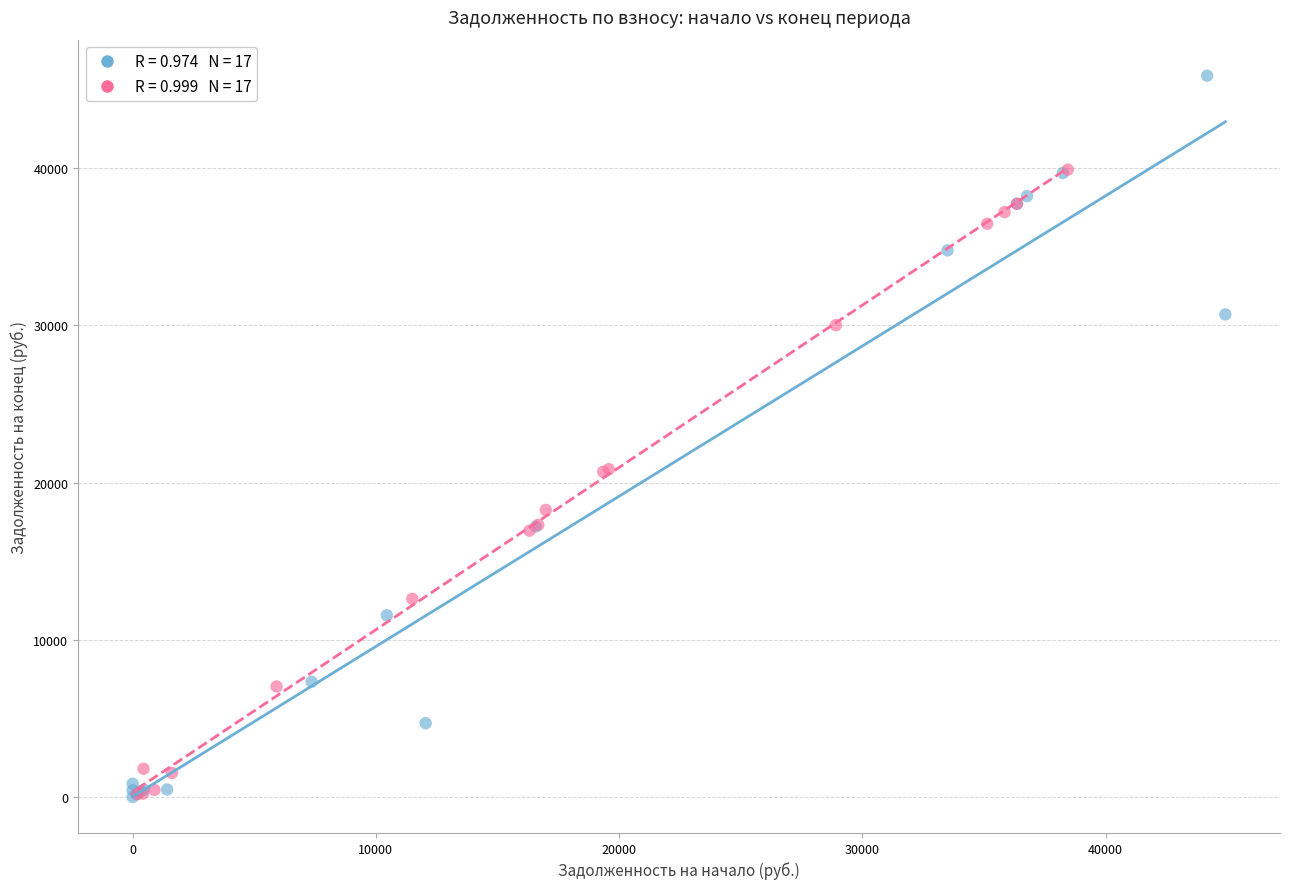

Which series reaches the maximum Y coordinate?

взнос: гр. 1